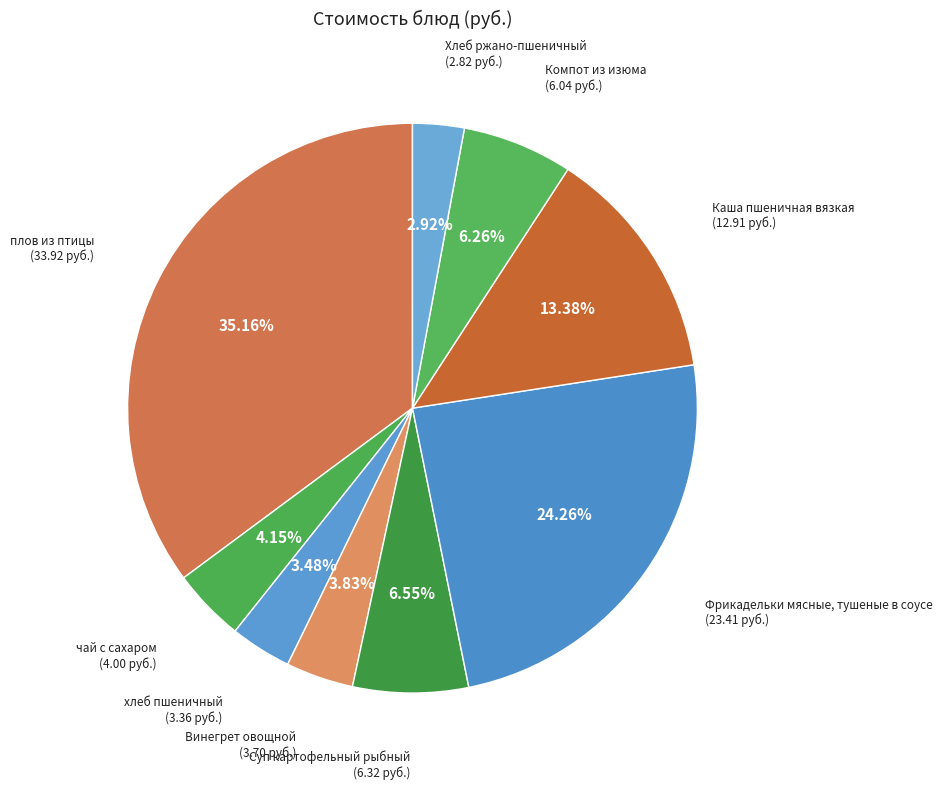

The хлеб пшеничный slice represents 3% of the pie. True or false?

True